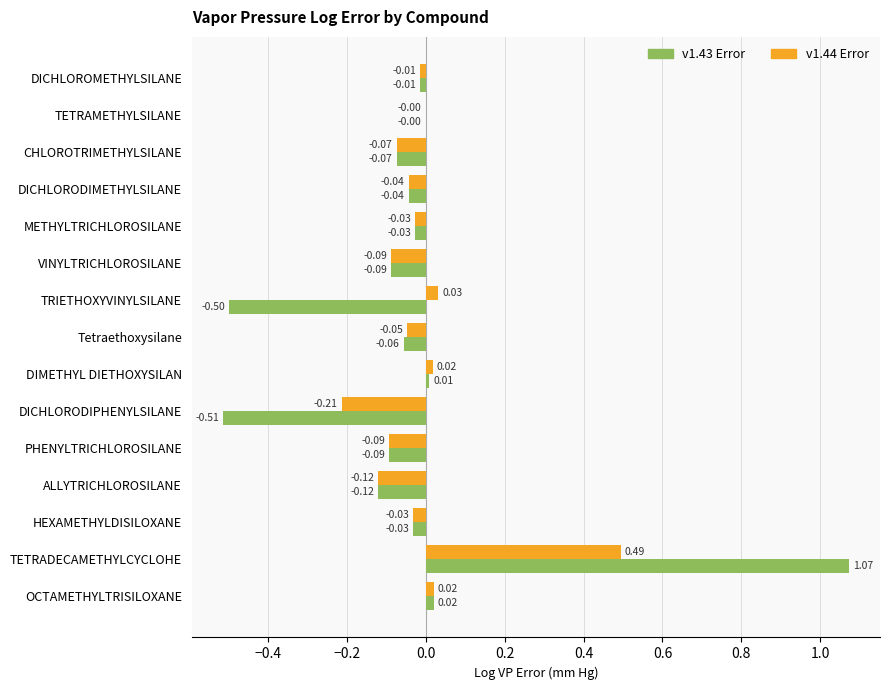

Is the value of v1.43 Error at TETRAMETHYLSILANE greater than the value of v1.44 Error at TETRADECAMETHYLCYCLOHE?

No